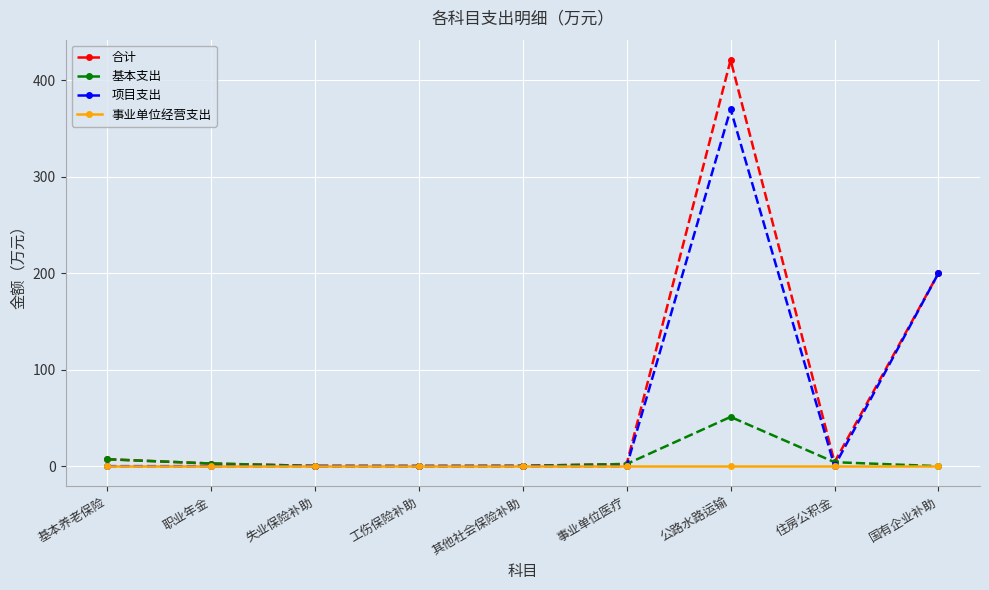

Which series has the largest range (max minus min)?

合计